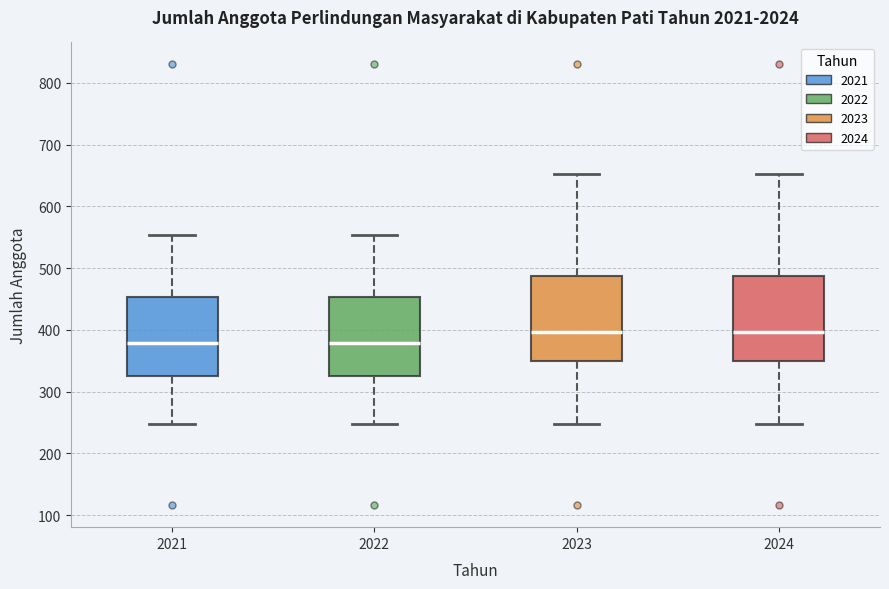

Reading left to right, read every box against the y-axis: the position of its median line, the range the box covers, and the ends of its whiskers. The values are not printed on the chart, so give them approximately, as read against the axis.

2021: median 380, box 330 to 450, whiskers 250 to 550
2022: median 380, box 330 to 450, whiskers 250 to 550
2023: median 400, box 350 to 490, whiskers 250 to 650
2024: median 400, box 350 to 490, whiskers 250 to 650